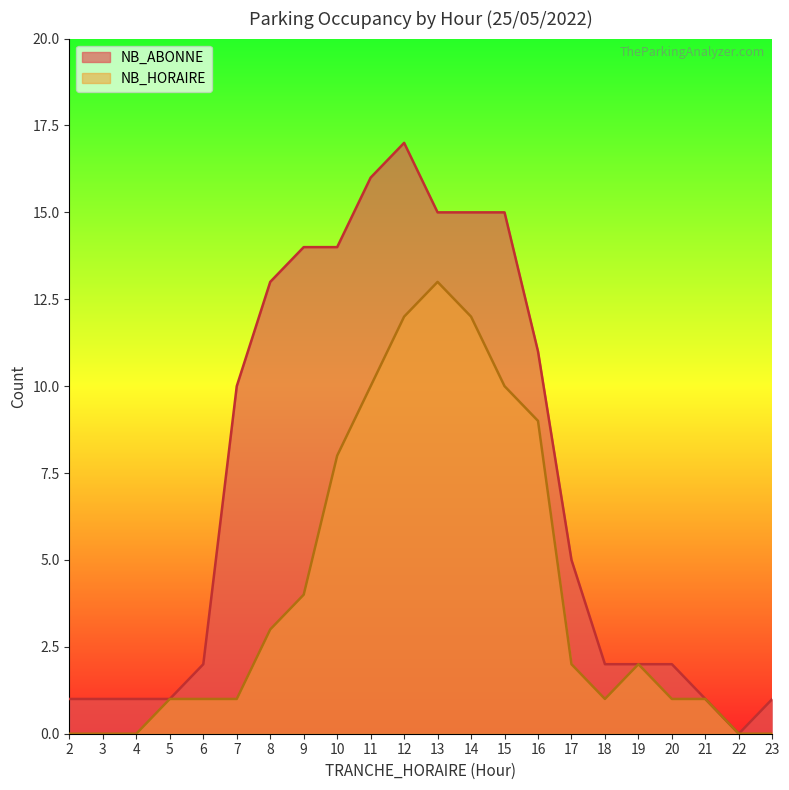

What is the difference between the NB_HORAIRE values at 22 and 6?

1